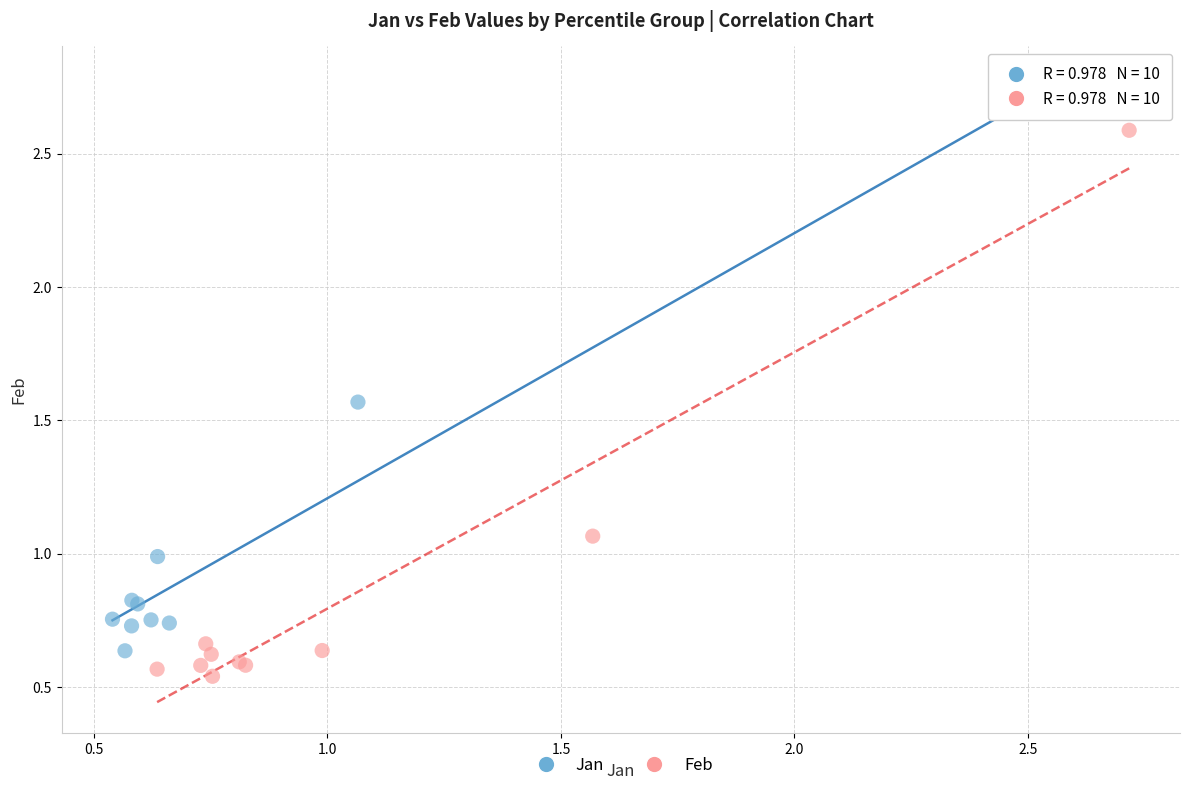

What are all the series names shown in the legend?

Jan, Feb